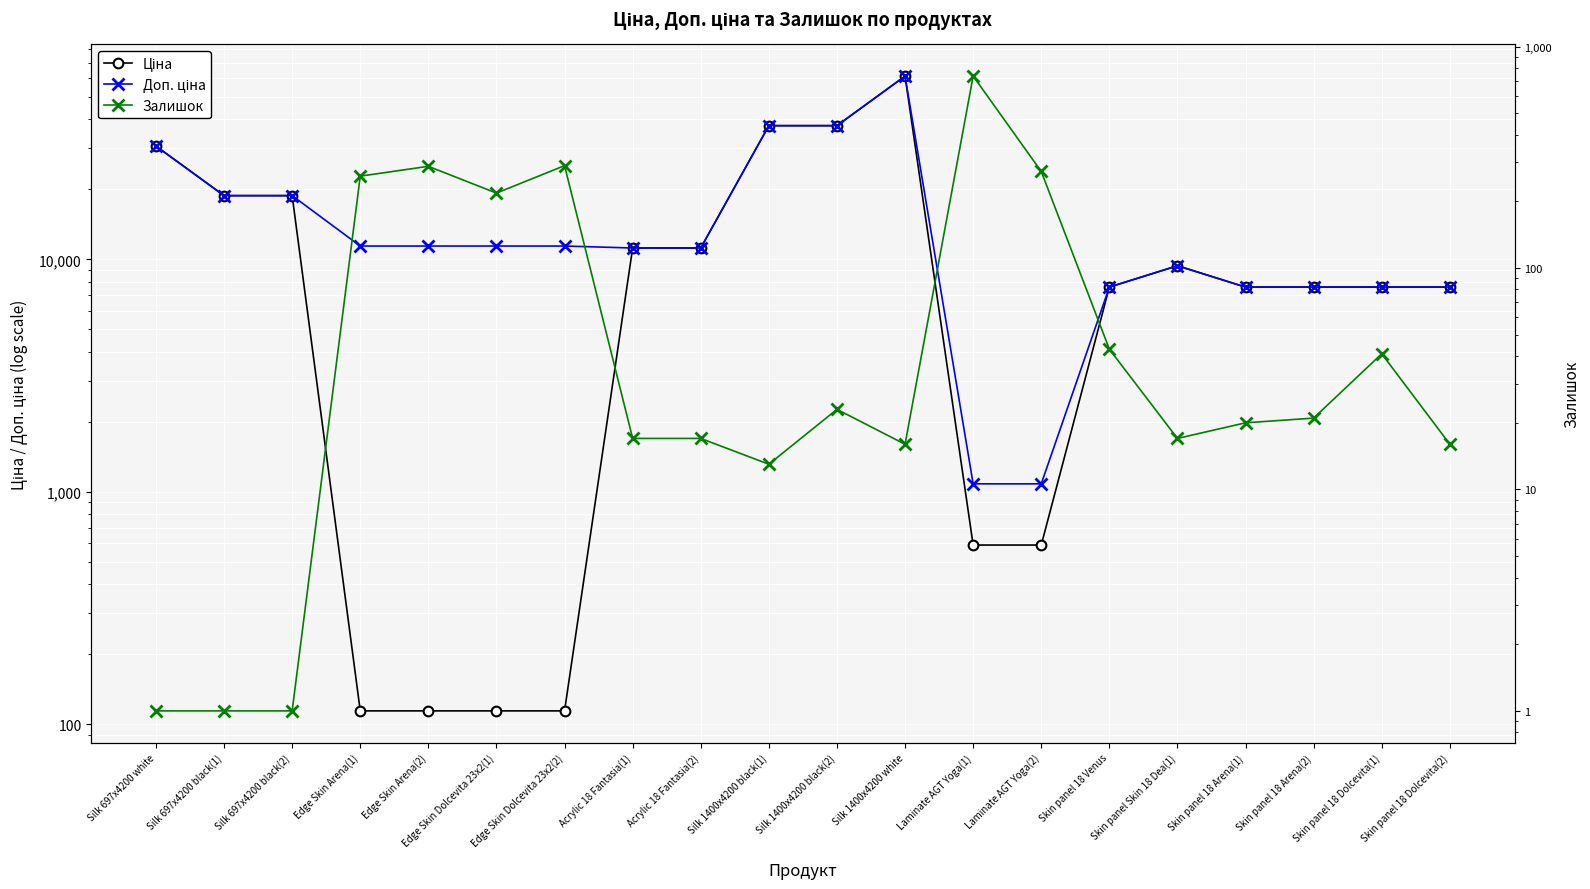

Reading left to right, what are all the values shown in this chart?

Ціна: 30717.1	18796.8	18796.8	114.1	114.1	114.1	114.1	11188.2	11188.2	37593.6	37593.6	61434.3	589.9	589.9	7596.5	9384.0	7596.5	7596.5	7596.5	7596.5
Доп. ціна: 30717.1	18796.8	18796.8	11410.0	11410.0	11410.0	11410.0	11188.2	11188.2	37593.6	37593.6	61434.3	1081.7	1081.7	7596.5	9384.0	7596.5	7596.5	7596.5	7596.5
Залишок: 1.0	1.0	1.0	260.0	288.0	218.0	290.0	17.0	17.0	13.0	23.0	16.0	736.0	273.0	43.0	17.0	20.0	21.0	41.0	16.0